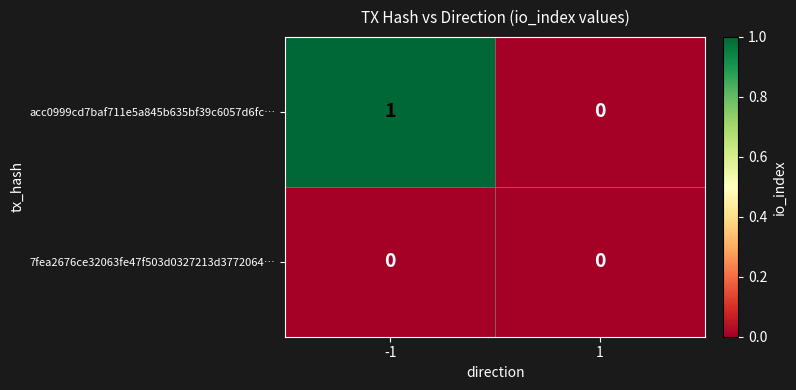

Rank the series by their maximum value, from highest to lowest.

acc0999cd7baf711e5a845b635bf39c6057d6fc…, 7fea2676ce32063fe47f503d0327213d3772064…